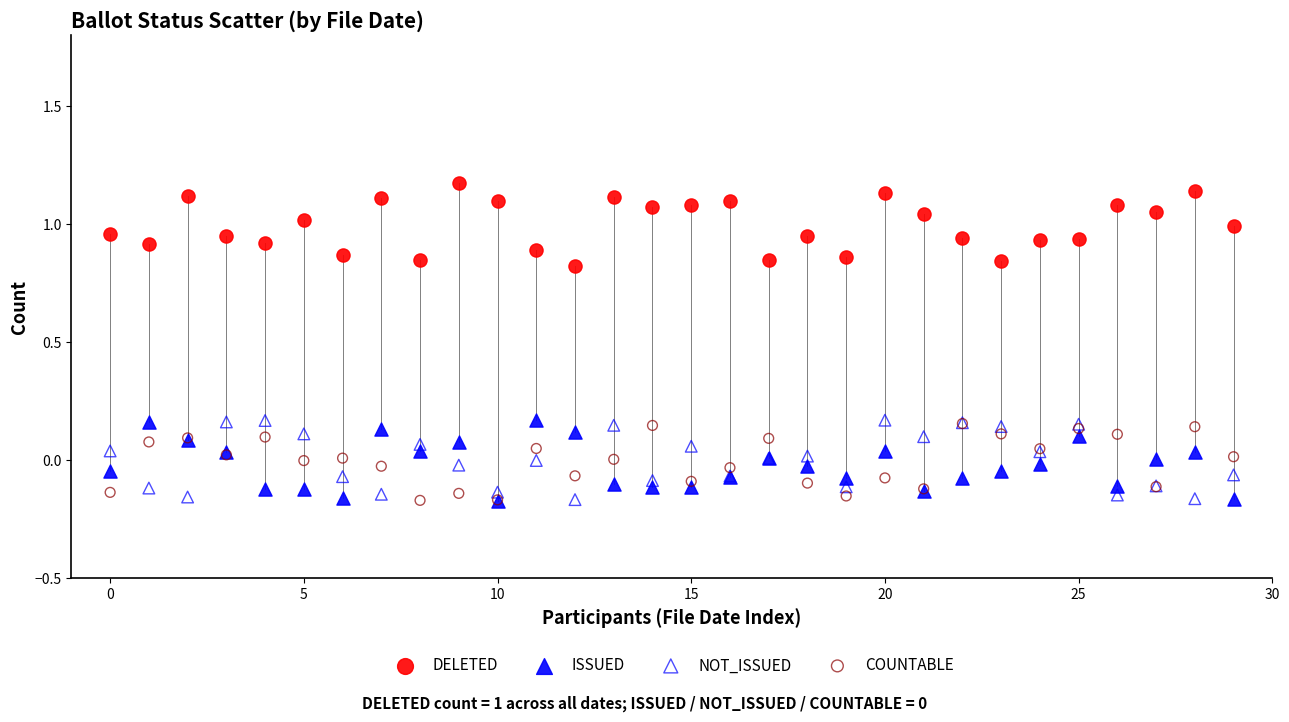

What are all the series names shown in the legend?

DELETED, ISSUED, NOT_ISSUED, COUNTABLE